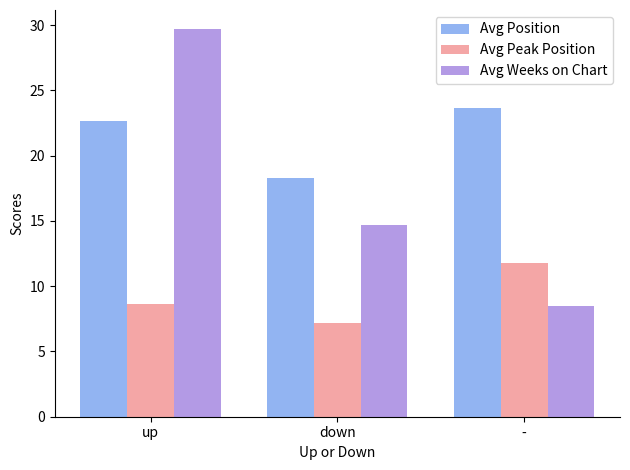

Where is Avg Weeks on Chart nearest to the value 19?

down